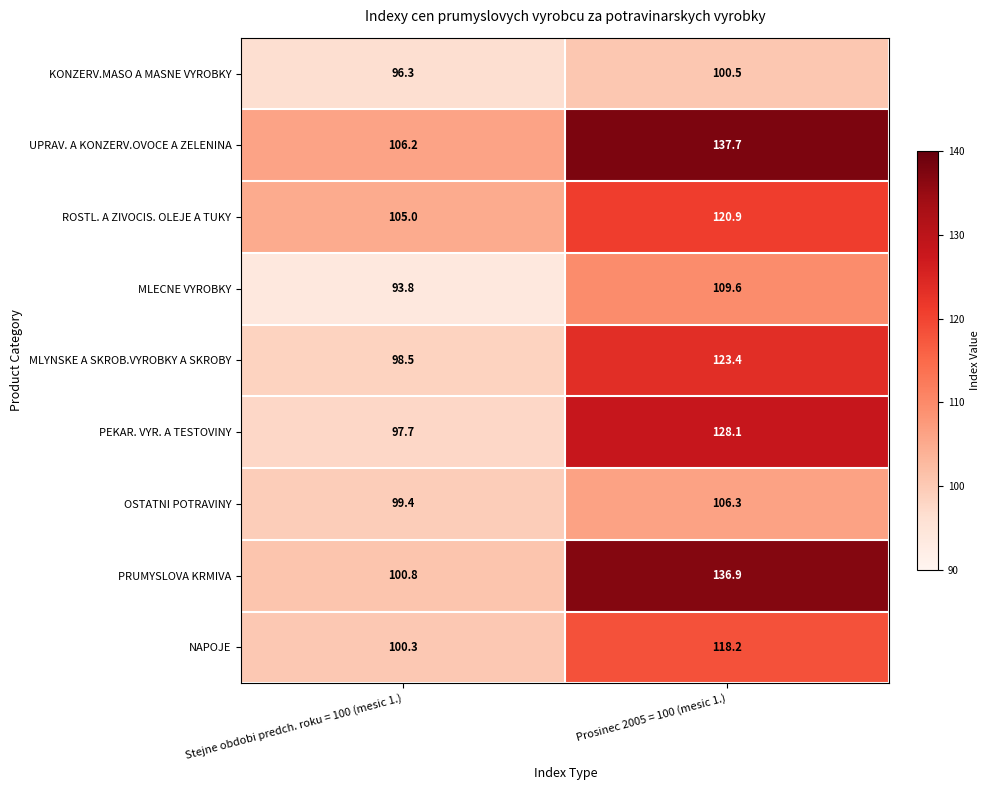

The value of PRUMYSLOVA KRMIVA at Stejne obdobi predch. roku = 100 (mesic 1.) is 58.3. True or false?

False